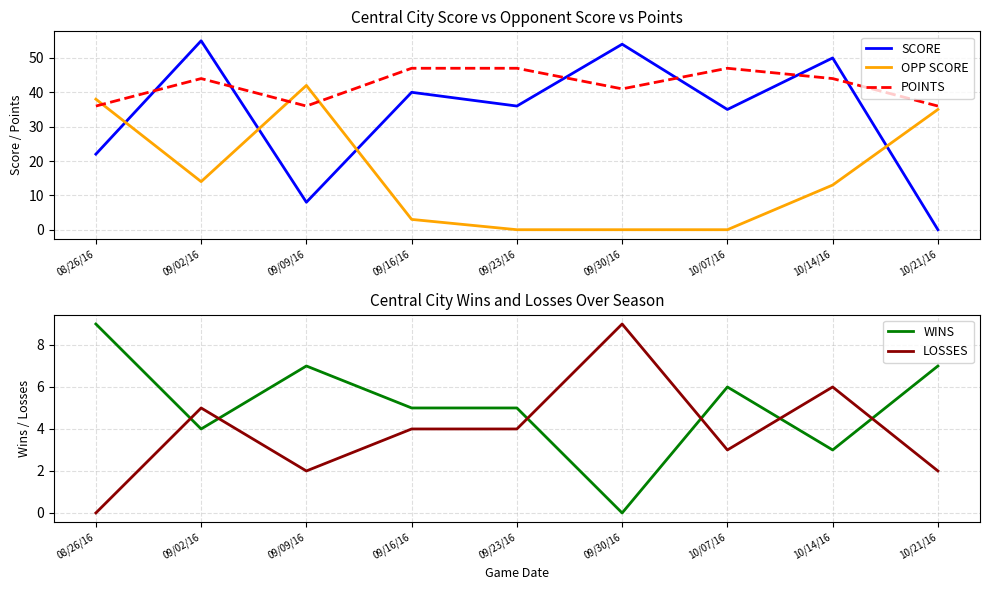

Between which two adjacent categories do OPP SCORE and LOSSES first intersect?

09/09/16 and 09/16/16